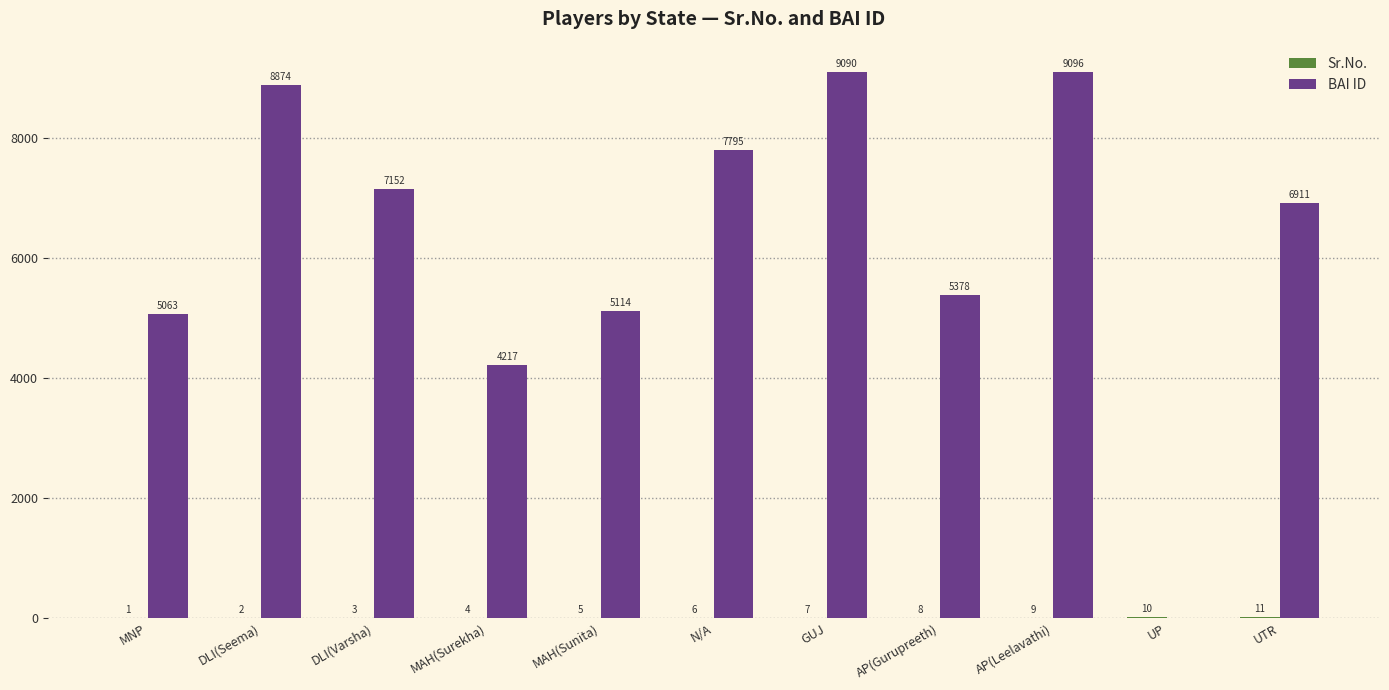

What is the total value across all series at AP(Leelavathi)?

9105